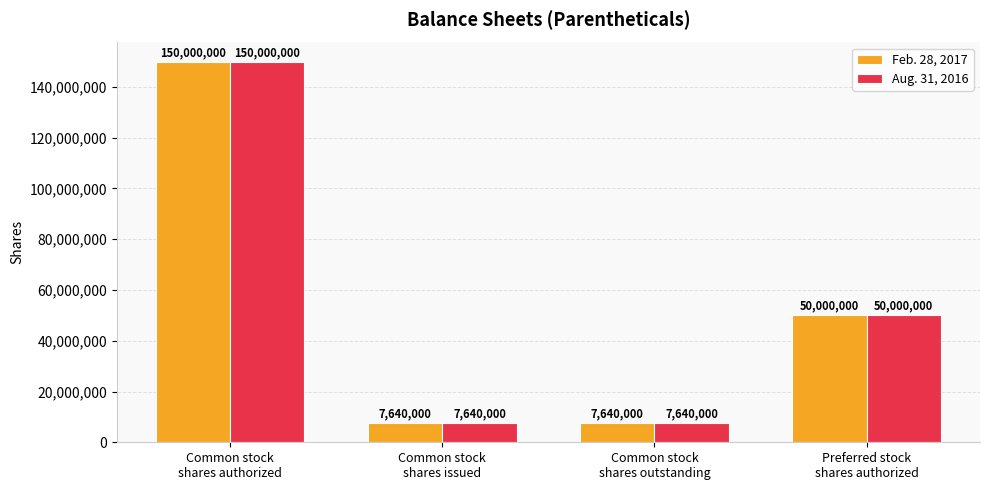

What is the minimum value shown in the chart?

7640000